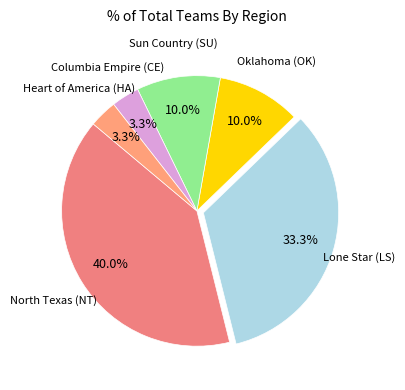

Count the number of slices in the pie.

6